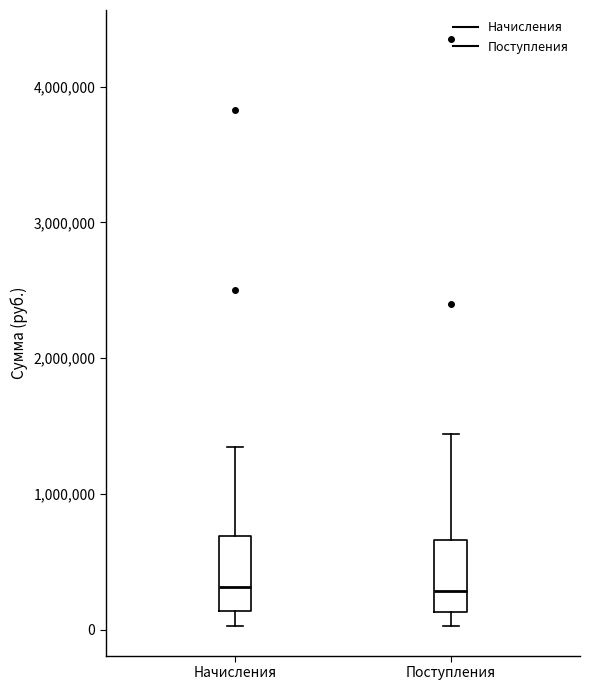

Reading left to right, read every box against the y-axis: the position of its median line, the range the box covers, and the ends of its whiskers. The values are not printed on the chart, so give them approximately, as read against the axis.

Начисления: median 300000, box 100000 to 700000, whiskers 0 to 1300000
Поступления: median 300000, box 100000 to 700000, whiskers 0 to 1400000